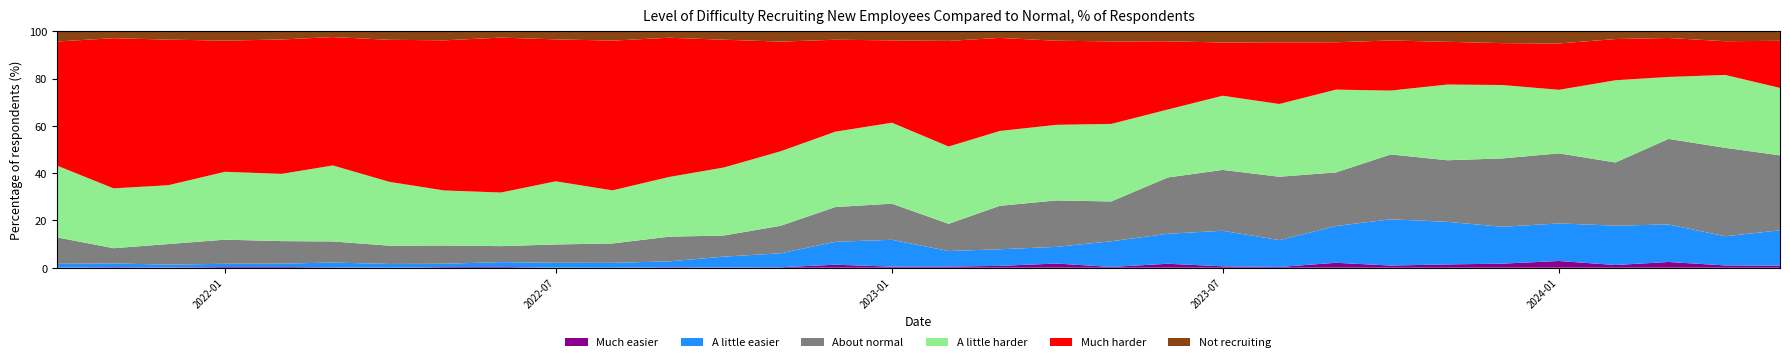

Reading left to right, extract all data points from this chart.

Much easier: 2021-10=0.1	2021-11=0.2	2021-12=0.1	2022-01=0.3	2022-02=0.3	2022-03=0.2	2022-04=0.0	2022-05=0.3	2022-06=0.3	2022-07=0.0	2022-08=0.0	2022-09=0.2	2022-10=0.1	2022-11=0.2	2022-12=1.3	2023-01=0.5	2023-02=0.5	2023-03=0.8	2023-04=1.8	2023-05=0.3	2023-06=1.7	2023-07=0.6	2023-08=0.3	2023-09=2.1	2023-10=0.9	2023-11=1.4	2023-12=1.7	2024-01=2.8	2024-02=1.1	2024-03=2.4	2024-04=1.0	2024-05=0.9
A little easier: 2021-10=1.6	2021-11=1.6	2021-12=1.2	2022-01=1.4	2022-02=1.4	2022-03=2.0	2022-04=1.6	2022-05=1.4	2022-06=2.0	2022-07=2.0	2022-08=2.1	2022-09=2.5	2022-10=4.6	2022-11=5.9	2022-12=9.7	2023-01=11.3	2023-02=6.5	2023-03=7.0	2023-04=7.0	2023-05=10.9	2023-06=12.7	2023-07=15.0	2023-08=11.3	2023-09=15.6	2023-10=19.6	2023-11=18.0	2023-12=15.6	2024-01=15.9	2024-02=16.6	2024-03=15.9	2024-04=12.3	2024-05=14.9
About normal: 2021-10=11.2	2021-11=6.4	2021-12=8.7	2022-01=10.2	2022-02=9.5	2022-03=8.9	2022-04=7.7	2022-05=7.7	2022-06=6.8	2022-07=7.8	2022-08=8.2	2022-09=10.4	2022-10=8.9	2022-11=11.6	2022-12=14.7	2023-01=15.3	2023-02=11.5	2023-03=18.4	2023-04=19.6	2023-05=16.8	2023-06=23.8	2023-07=25.8	2023-08=26.8	2023-09=22.7	2023-10=27.4	2023-11=26.1	2023-12=28.9	2024-01=29.6	2024-02=26.7	2024-03=36.2	2024-04=37.4	2024-05=31.7
A little harder: 2021-10=30.4	2021-11=25.3	2021-12=24.9	2022-01=28.7	2022-02=28.4	2022-03=32.1	2022-04=27.0	2022-05=23.3	2022-06=22.7	2022-07=26.7	2022-08=22.5	2022-09=25.3	2022-10=28.8	2022-11=31.5	2022-12=31.9	2023-01=34.2	2023-02=32.7	2023-03=31.7	2023-04=32.0	2023-05=32.8	2023-06=28.7	2023-07=31.4	2023-08=30.8	2023-09=35.0	2023-10=27.0	2023-11=32.0	2023-12=31.1	2024-01=26.9	2024-02=34.8	2024-03=26.2	2024-04=30.8	2024-05=28.5
Much harder: 2021-10=52.5	2021-11=63.5	2021-12=61.6	2022-01=55.5	2022-02=56.9	2022-03=54.3	2022-04=60.1	2022-05=63.5	2022-06=65.5	2022-07=60.0	2022-08=63.4	2022-09=58.9	2022-10=54.0	2022-11=46.4	2022-12=38.9	2023-01=34.8	2023-02=44.7	2023-03=39.4	2023-04=35.6	2023-05=34.9	2023-06=28.9	2023-07=22.5	2023-08=26.1	2023-09=20.0	2023-10=21.2	2023-11=18.1	2023-12=17.7	2024-01=19.6	2024-02=17.4	2024-03=16.5	2024-04=14.3	2024-05=19.9
Not recruiting: 2021-10=4.3	2021-11=2.9	2021-12=3.5	2022-01=3.9	2022-02=3.4	2022-03=2.4	2022-04=3.6	2022-05=3.8	2022-06=2.7	2022-07=3.4	2022-08=3.9	2022-09=2.7	2022-10=3.5	2022-11=4.3	2022-12=3.6	2023-01=3.8	2023-02=4.0	2023-03=2.8	2023-04=4.0	2023-05=4.2	2023-06=4.2	2023-07=4.7	2023-08=4.7	2023-09=4.6	2023-10=3.9	2023-11=4.4	2023-12=5.0	2024-01=5.1	2024-02=3.3	2024-03=2.8	2024-04=4.2	2024-05=4.0